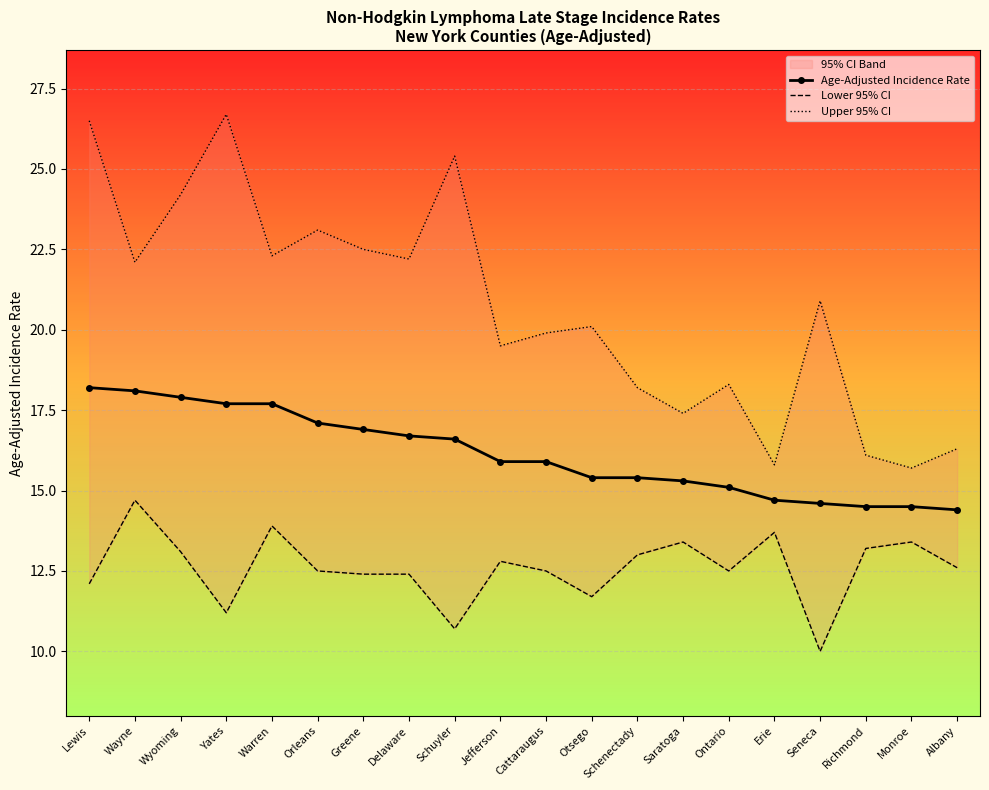

What is the label of the 17th point from the left?

Seneca